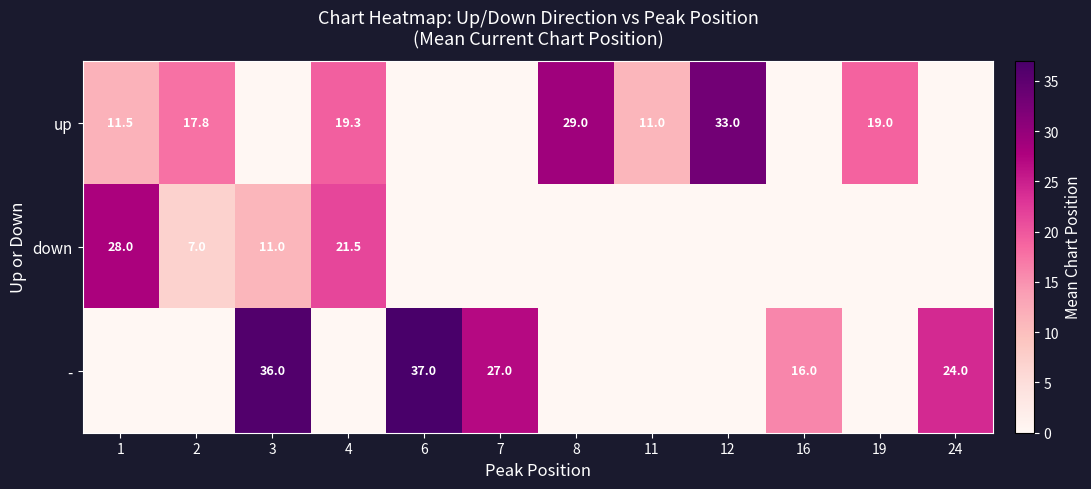

Is it true that down equals 5.2 at 3?

False